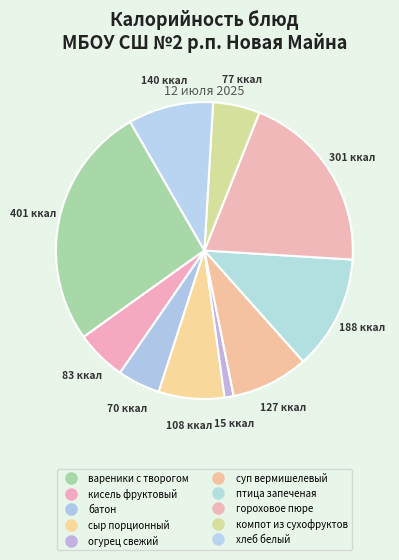

Count the number of slices in the pie.

10